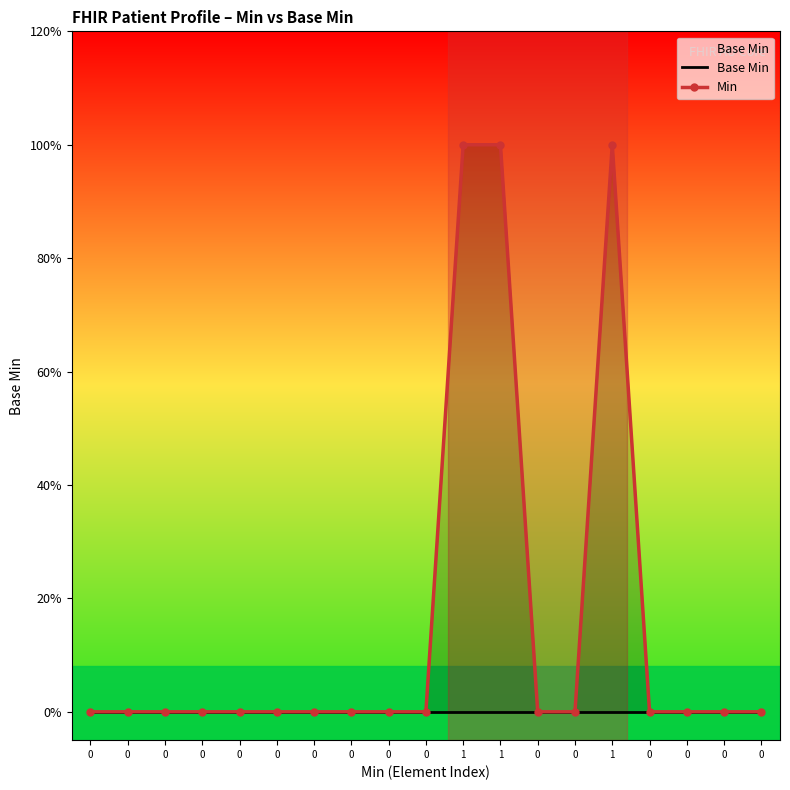

True or false: Base Min and Min cross at least once.

False